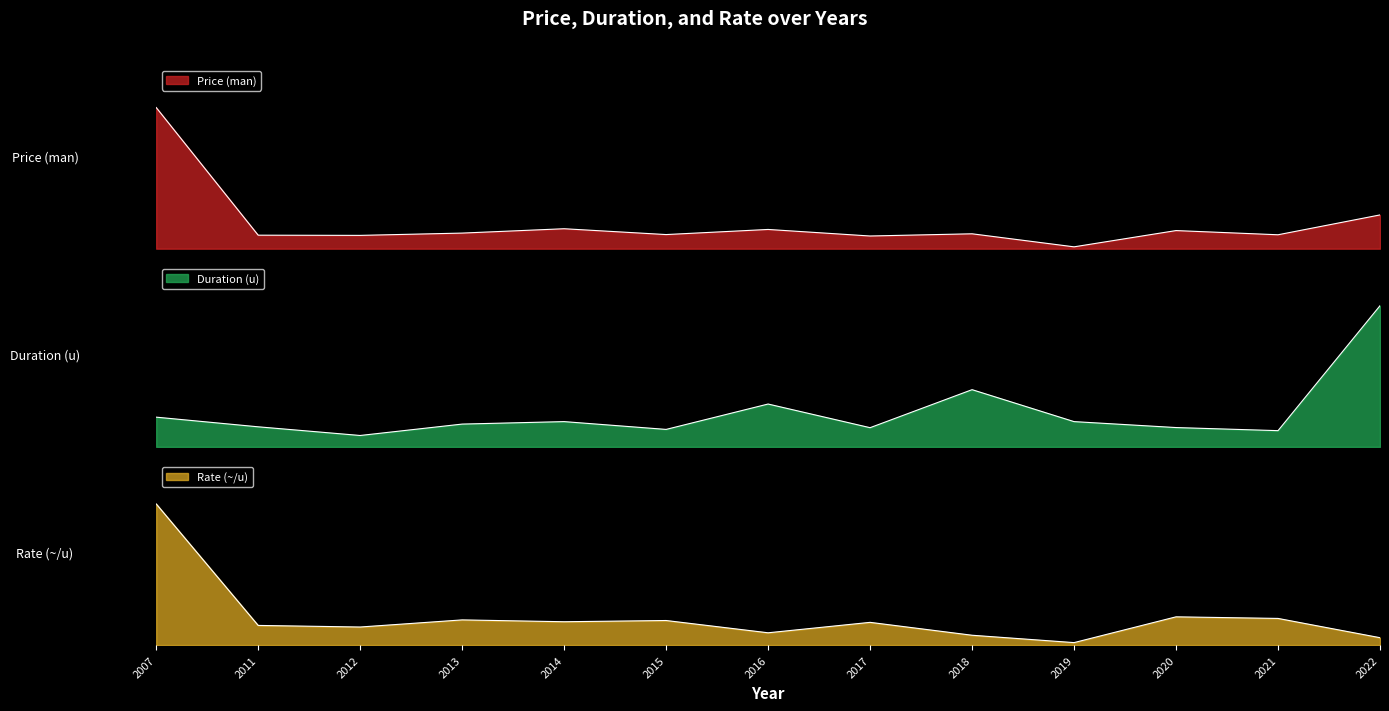

What is the sum of all Rate (~/u) values?

2.6